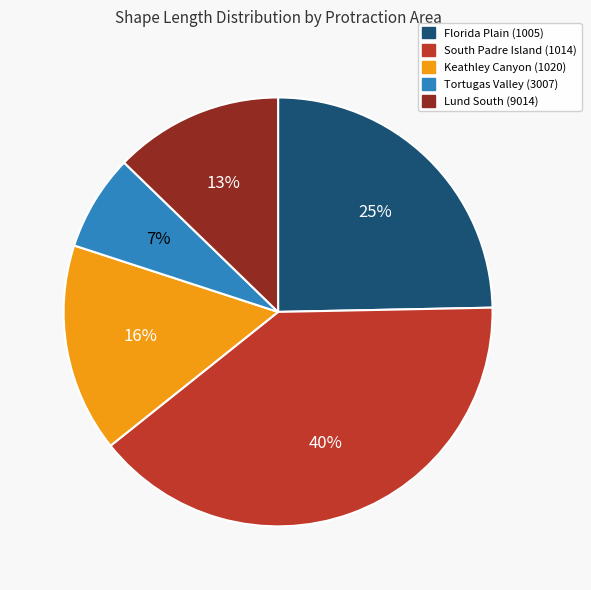

What is the largest slice in the pie chart?

South Padre Island (1014)